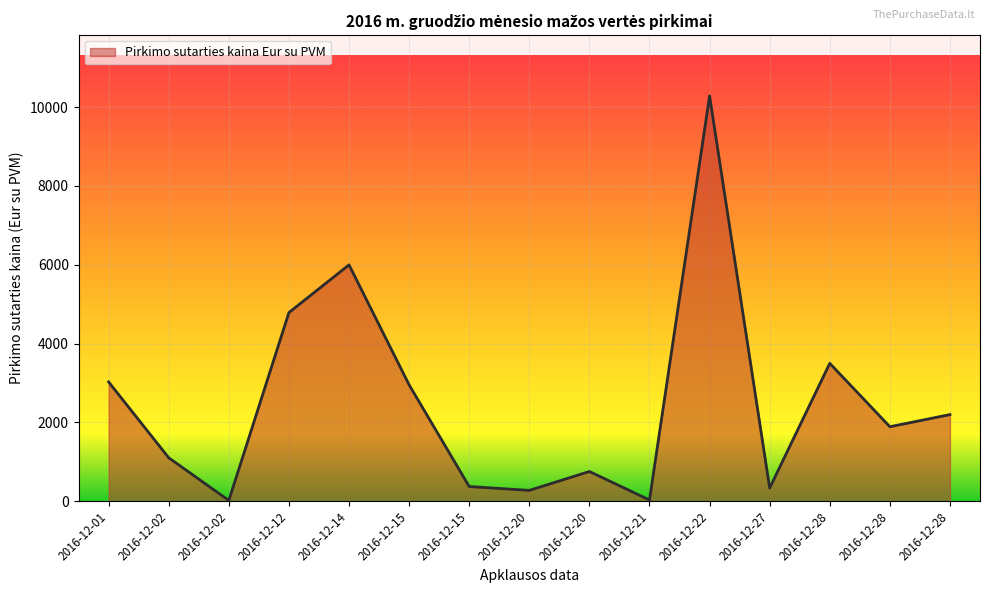

At which label does the data first exceed 1893?

2016-12-01